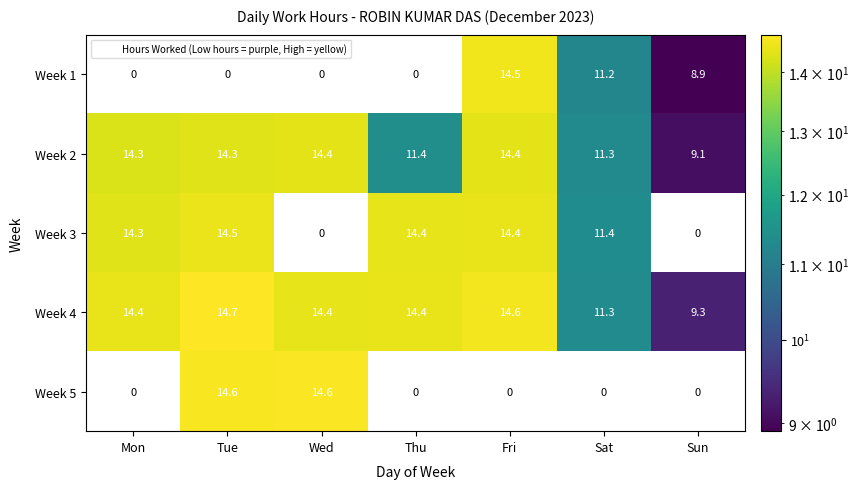

The Week 1 series shows 2.9 at Sun. True or false?

False